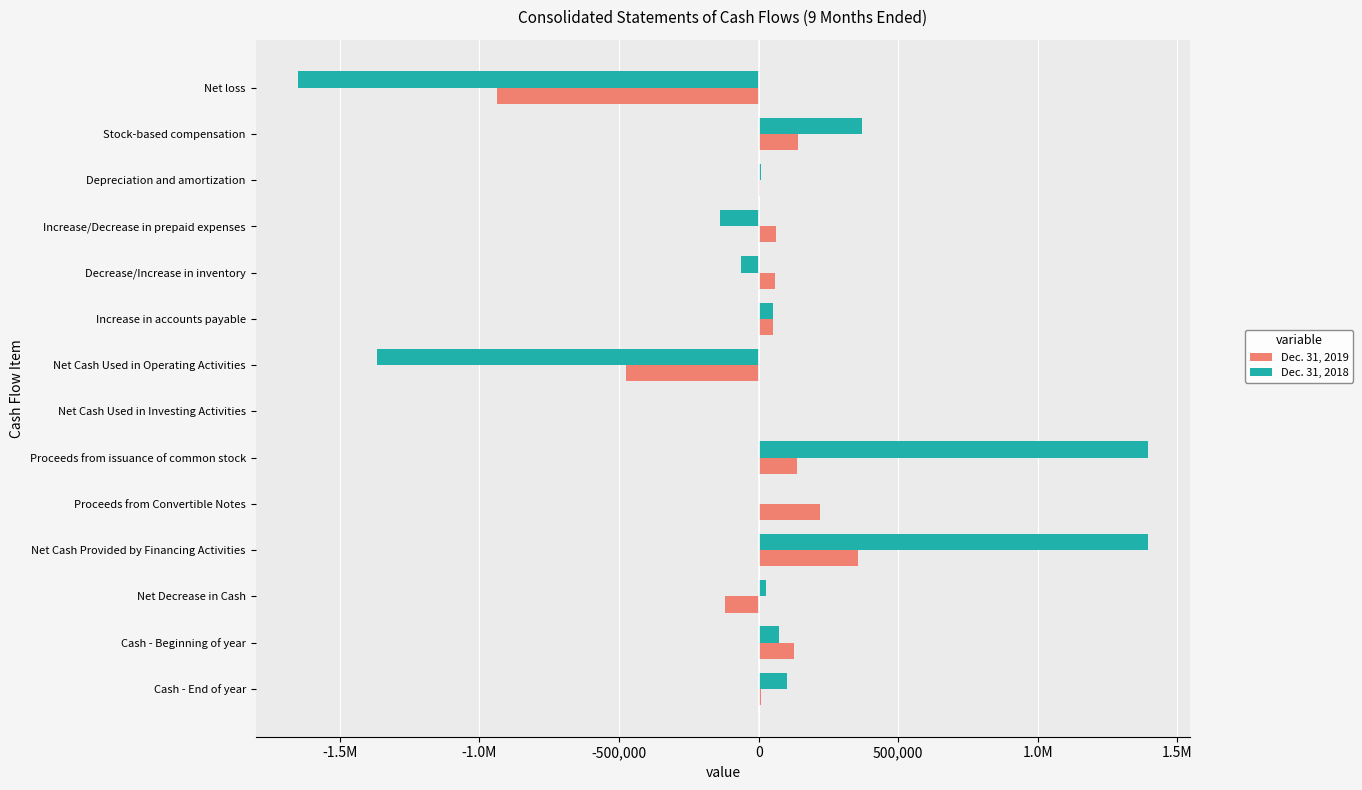

Reading right to left, what are all the values shown in this chart?

Dec. 31, 2019: 8562	127524	-118962	357466	220000	137466	0	-476428	50670	56714	63519	5456	142590	-937883
Dec. 31, 2018: 99685	72038	27647	1393694	0	1393694	-393	-1365654	51327	-64701	-137018	8009	369308	-1649999